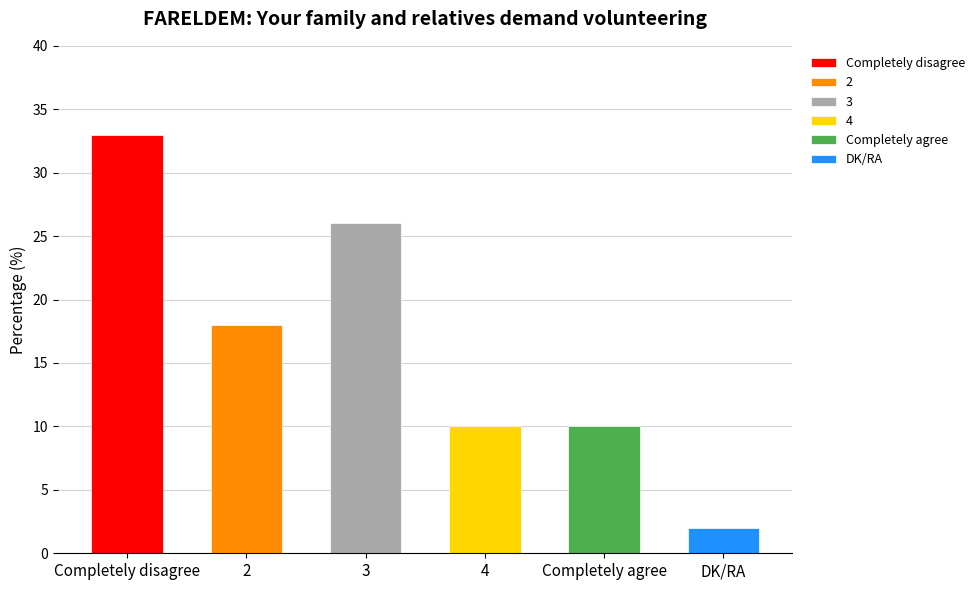

What is the difference between the values at Completely disagree and DK/RA?

31